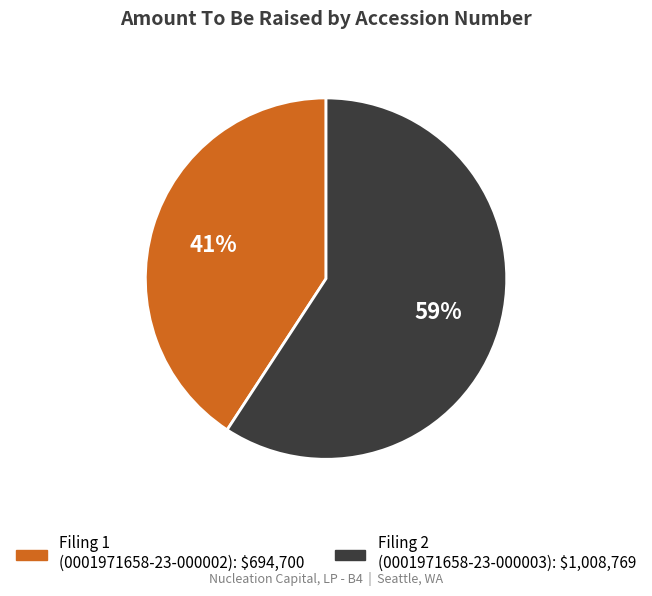

To the nearest percent, what is the difference between the largest and smallest slice percentages?

18%